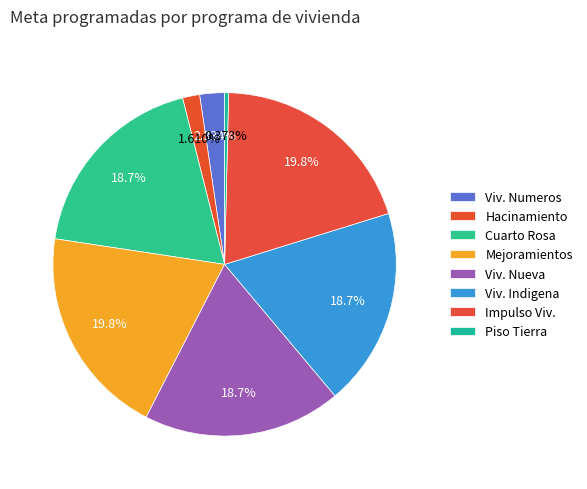

How many segments does this pie chart have?

8